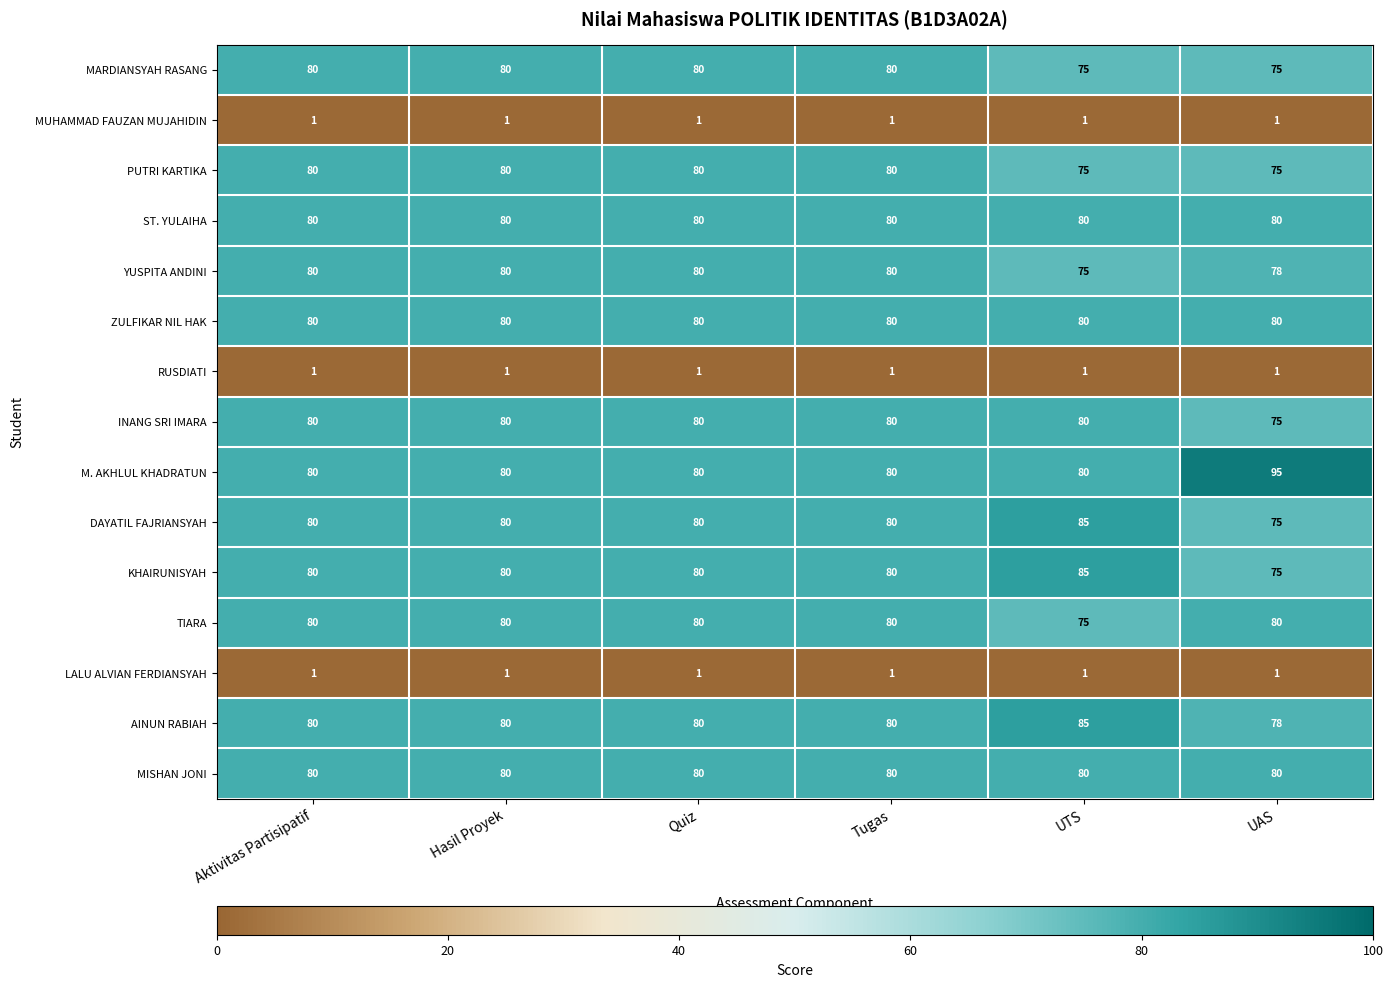

What is the approximate value of MISHAN JONI at Aktivitas Partisipatif?

80